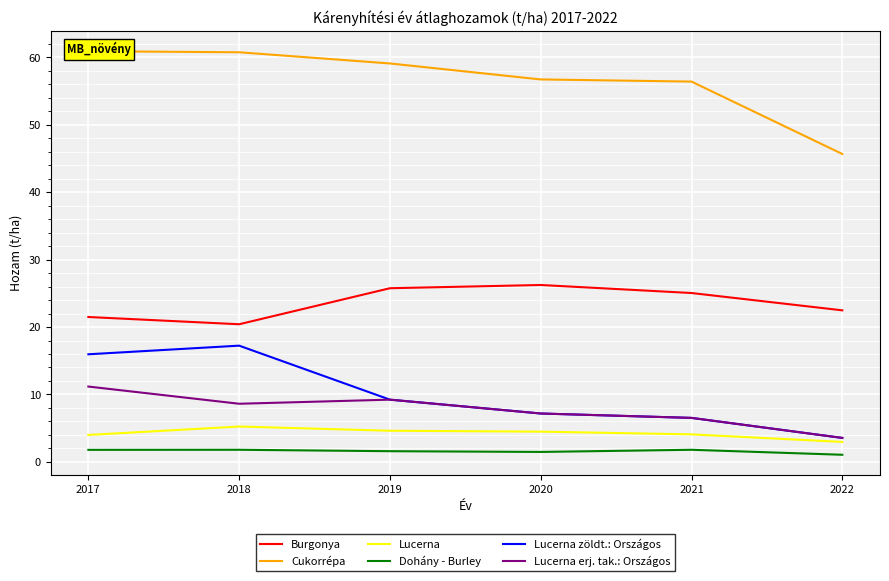

How many values in the Cukorrépa series exceed 59?

3